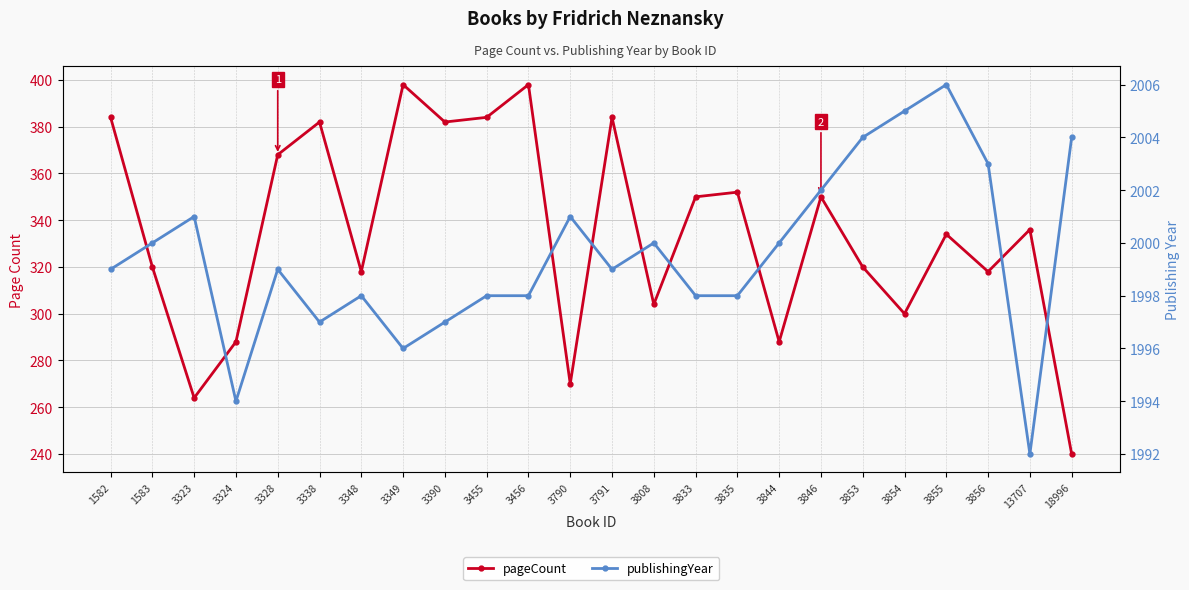

What are all the series names shown in the legend?

pageCount, publishingYear